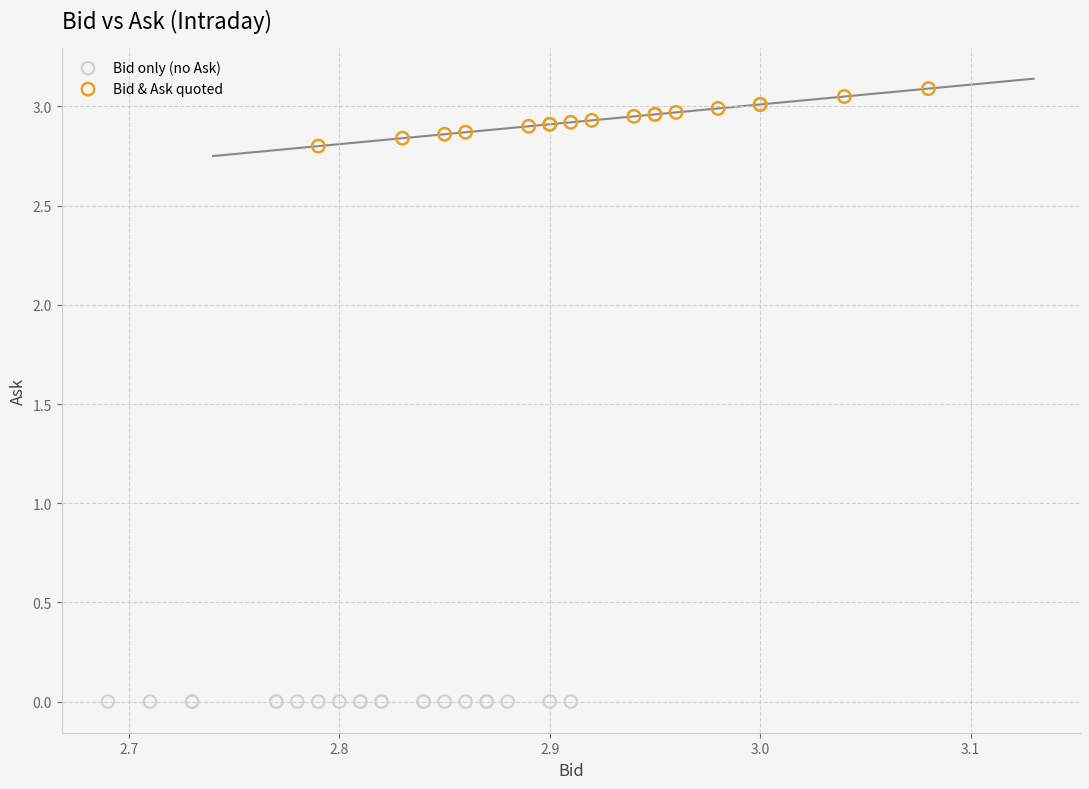

Which series contains the lowest Y value?

Bid only (no Ask)